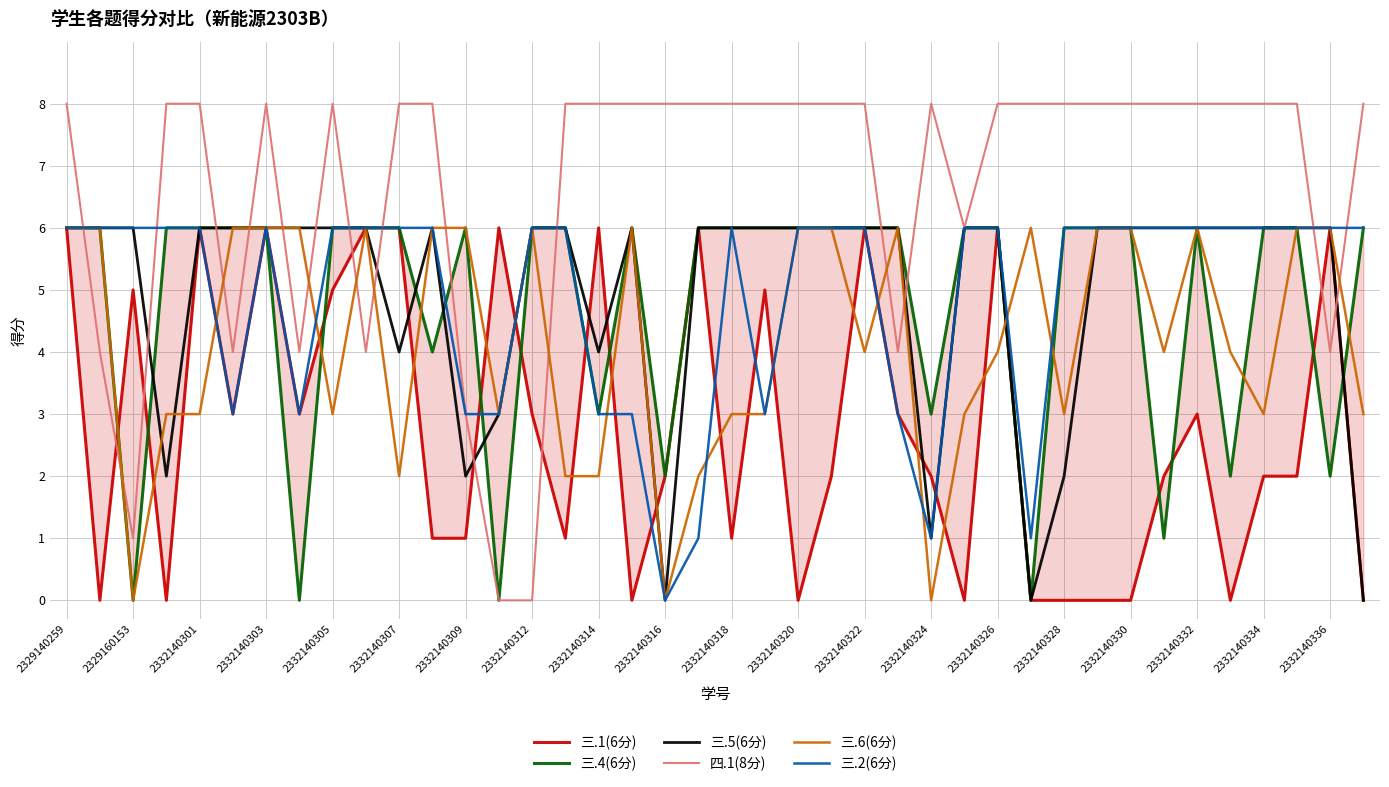

Is it true that 三.1(6分) equals 0 at 29?

True